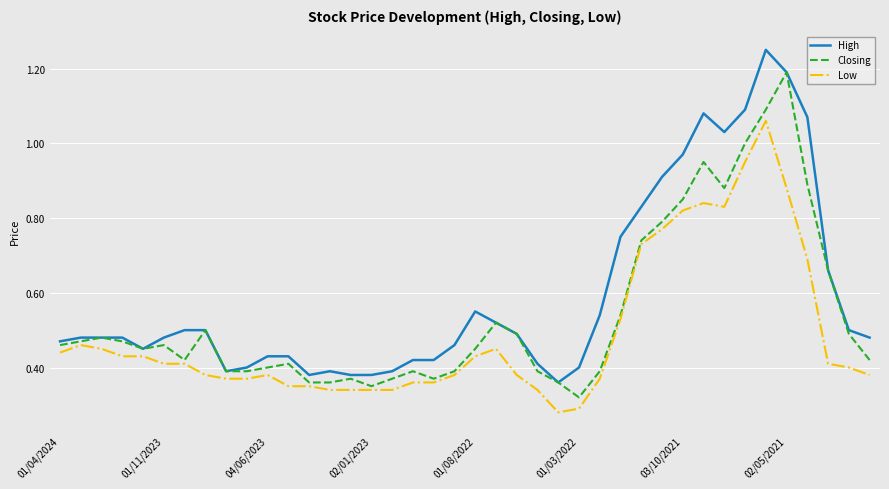

Which series has the largest range (max minus min)?

High